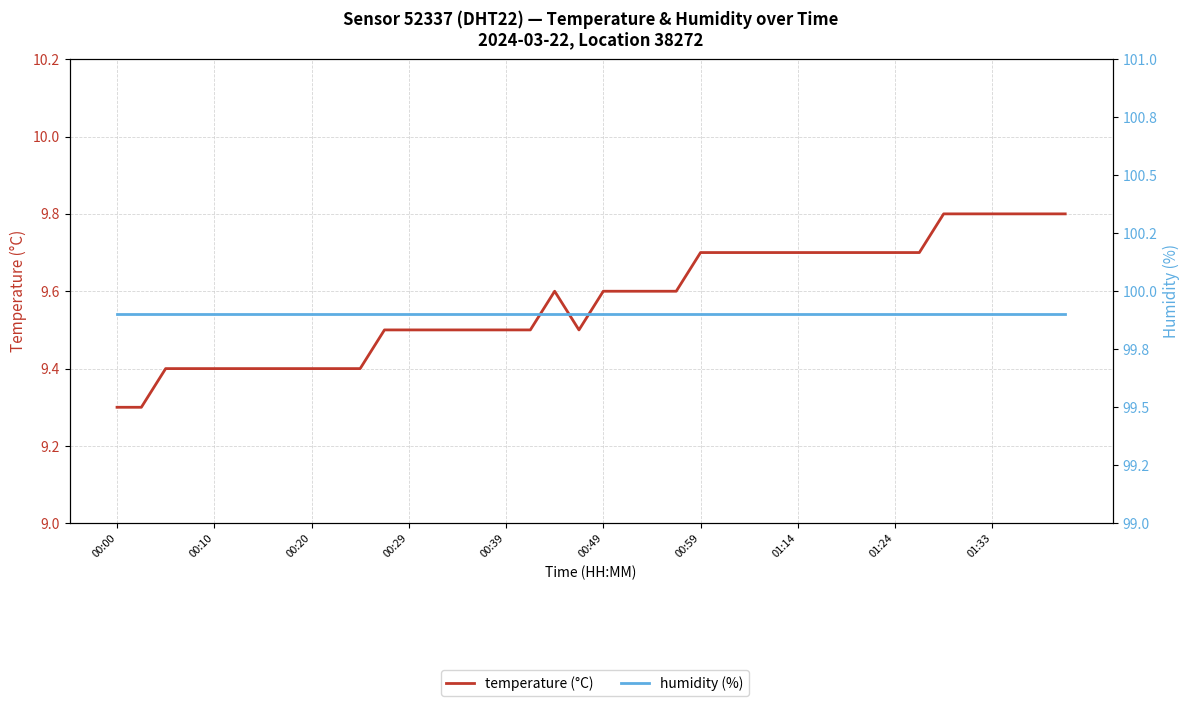

True or false: humidity has a value of 99.9 at 17.

True